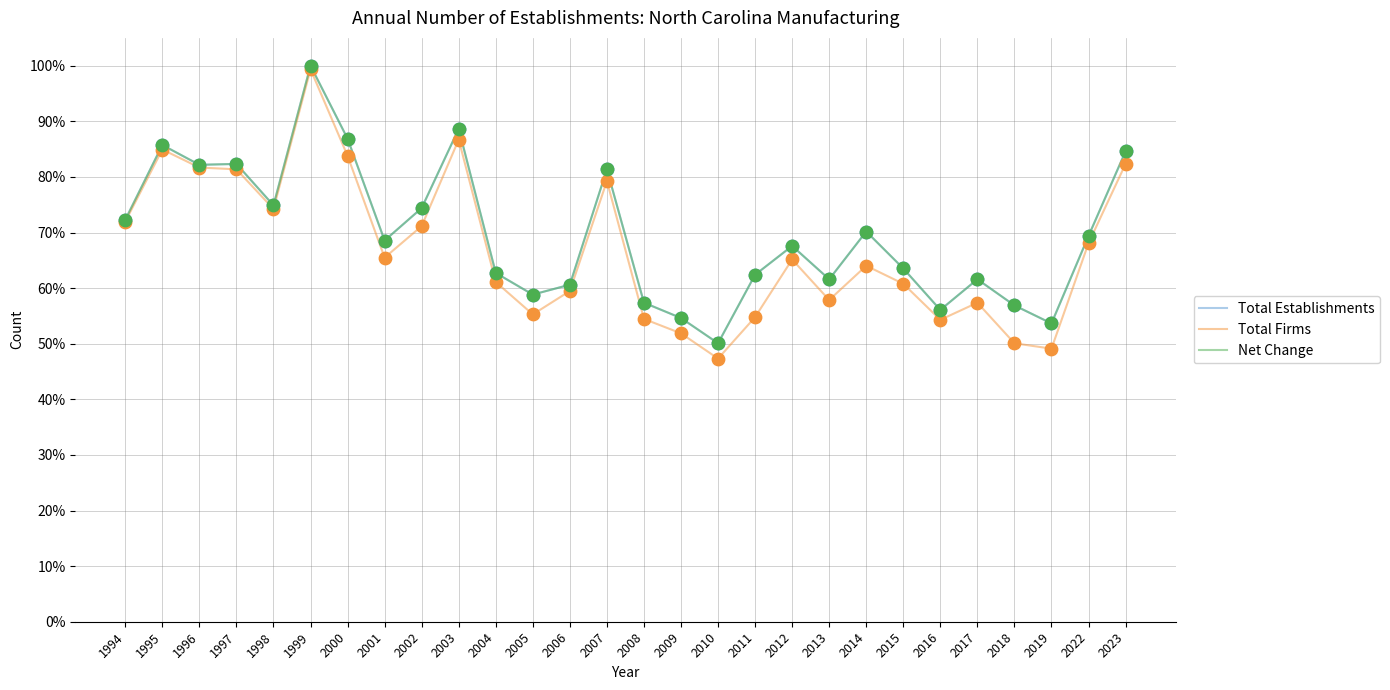

What is the total value across all series at 2009?

1.6